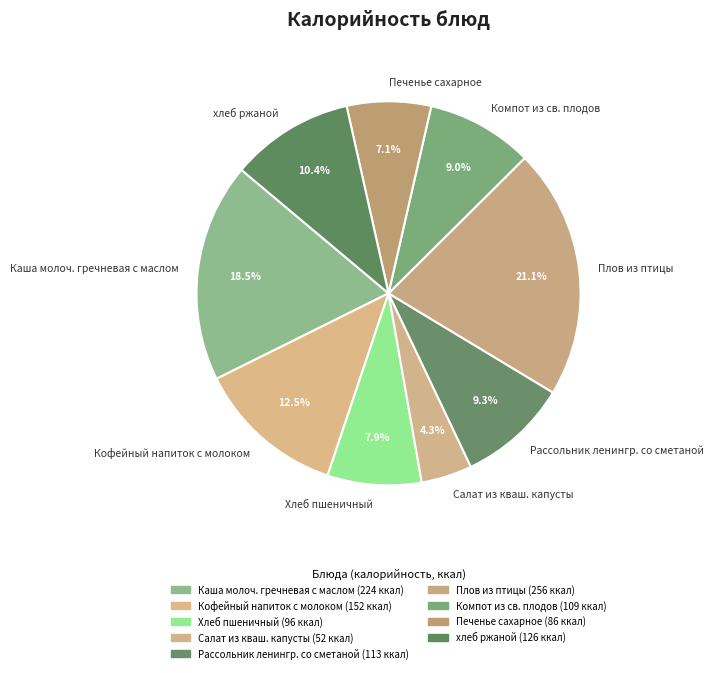

Does Хлеб пшеничный represent more than half of the total?

No